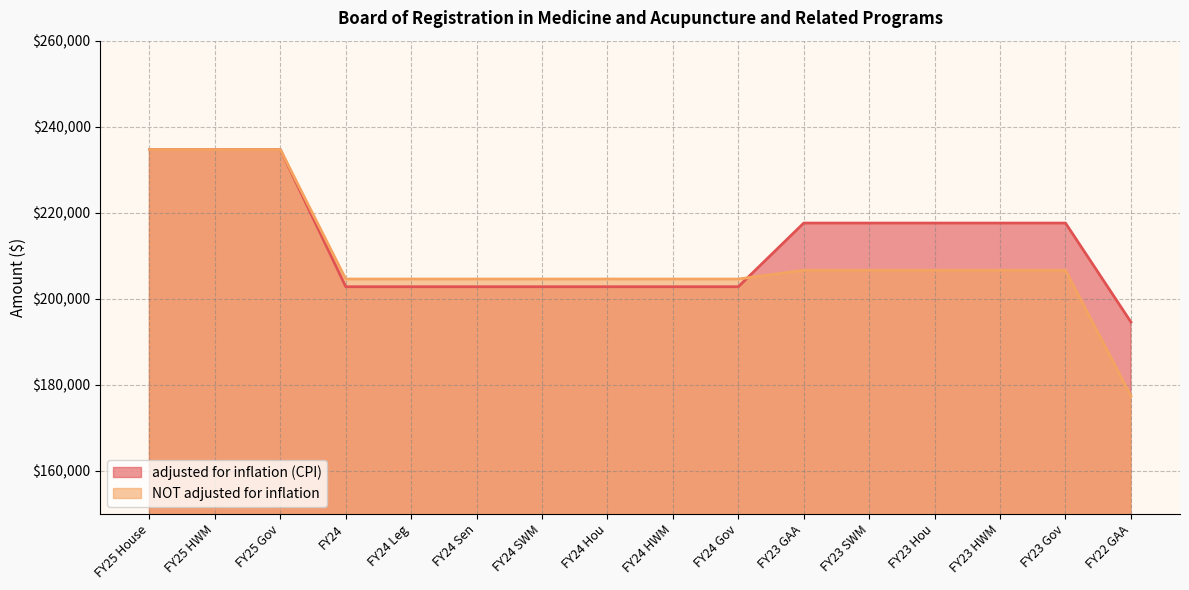

What are all the series names shown in the legend?

adjusted for inflation (CPI), NOT adjusted for inflation